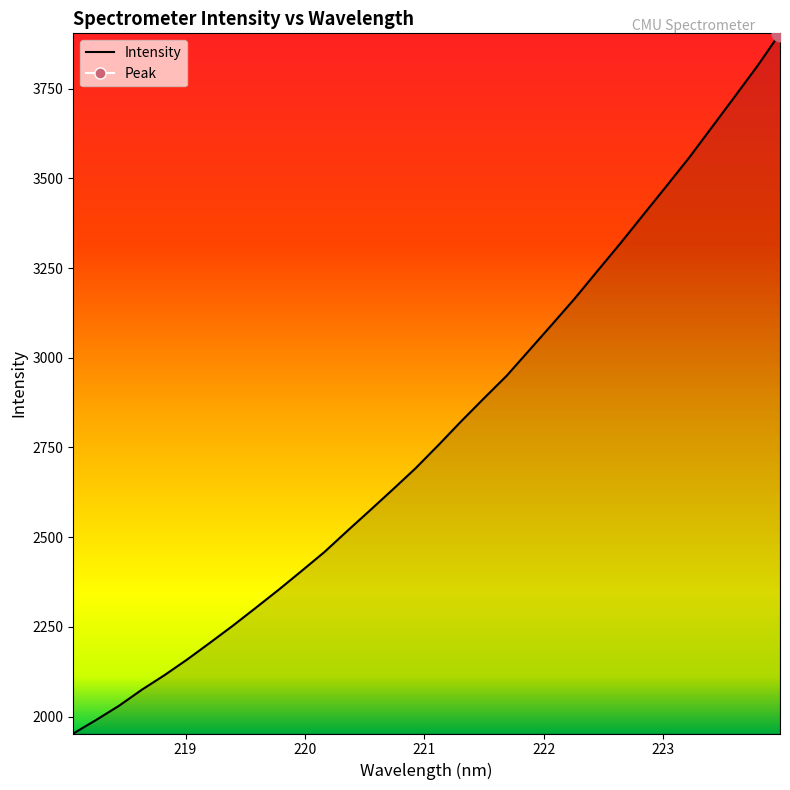

Reading left to right, transcribe all the data shown in this chart.

1952.8	1990.5	2029.9	2074.7	2115.6	2159.5	2206.2	2253.7	2303.2	2353.4	2405.5	2458.3	2516.8	2574.5	2632.7	2691.8	2756.3	2822.6	2886.8	2949.9	3021.6	3093.5	3166.2	3243.2	3319.7	3398.8	3477.5	3557.0	3641.8	3726.9	3812.6	3904.3